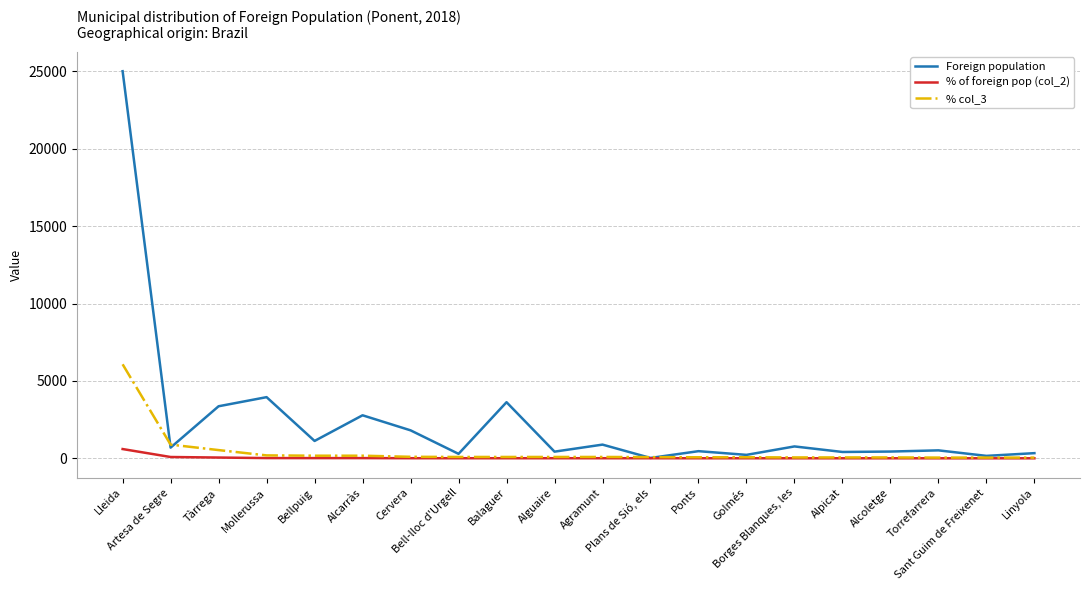

What position from the right is Agramunt?

10